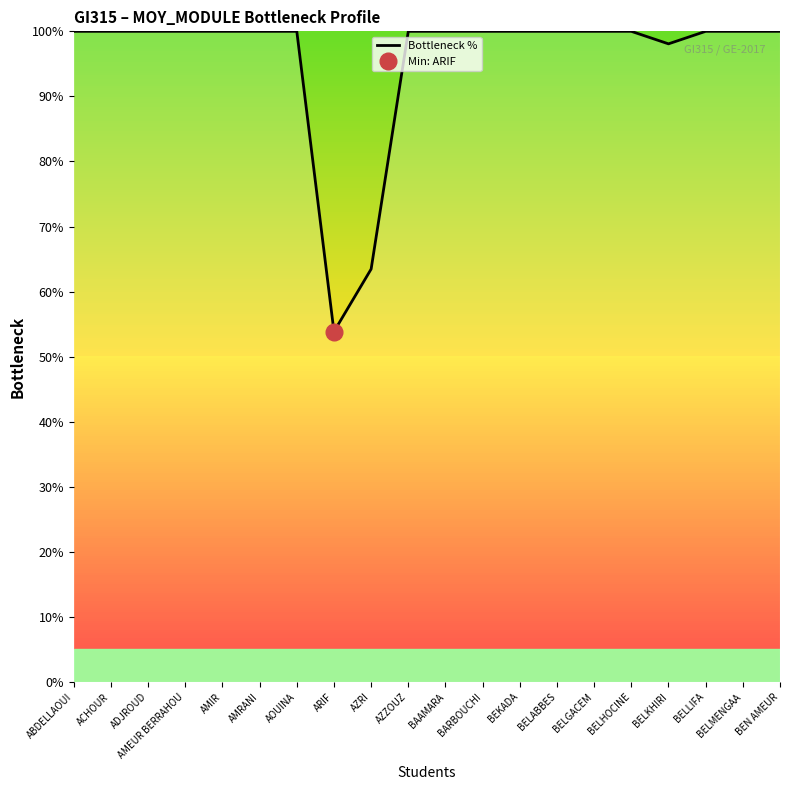

What is the value of the 16th point from the left?

100.0